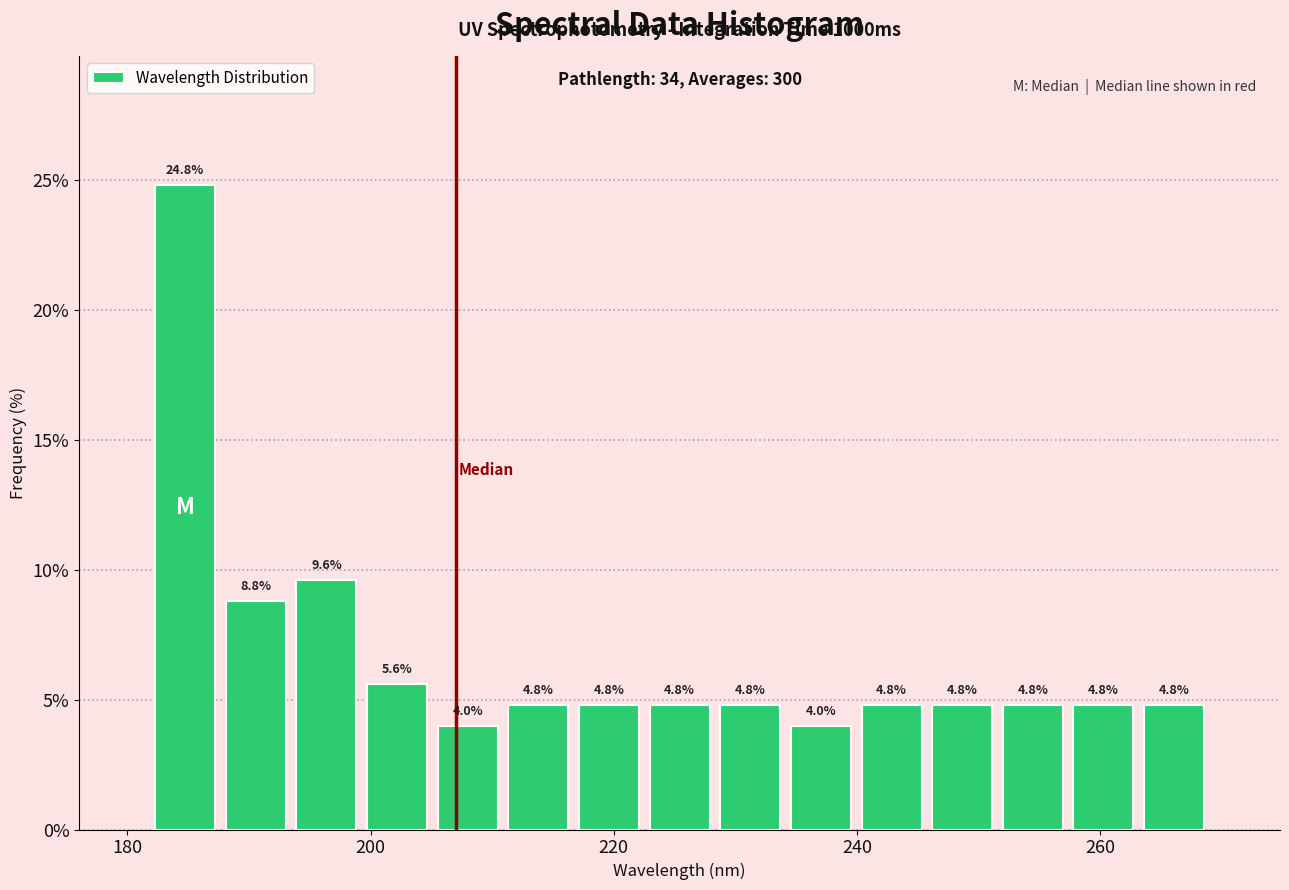

Around what value on the x-axis is the tallest bar? Give the approximate position of its centre, as read against the axis.

184